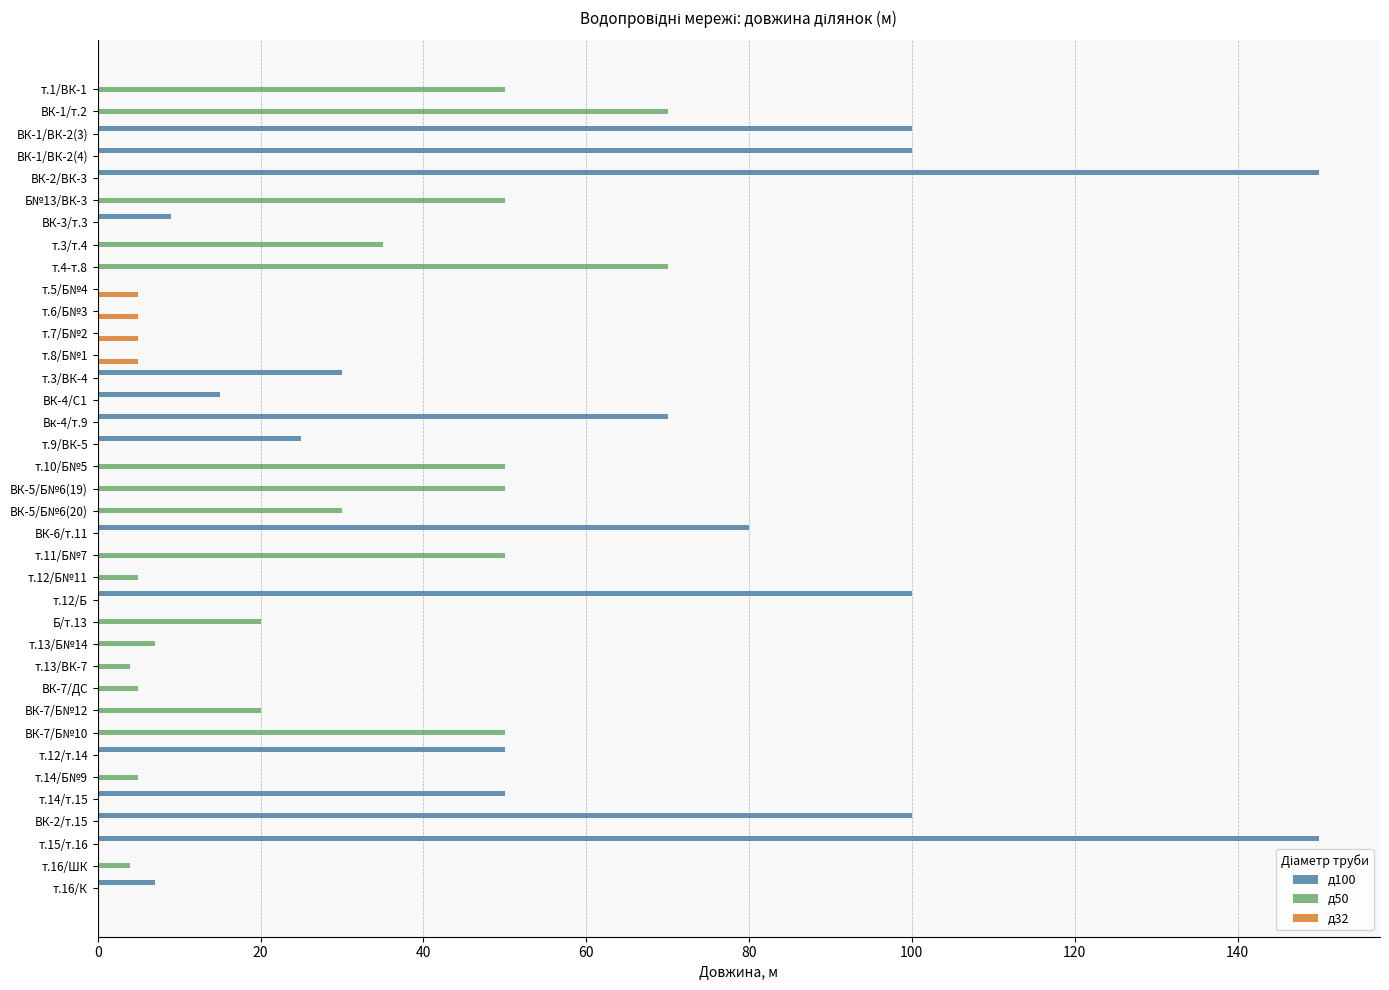

Which series has the largest range (max minus min)?

д100